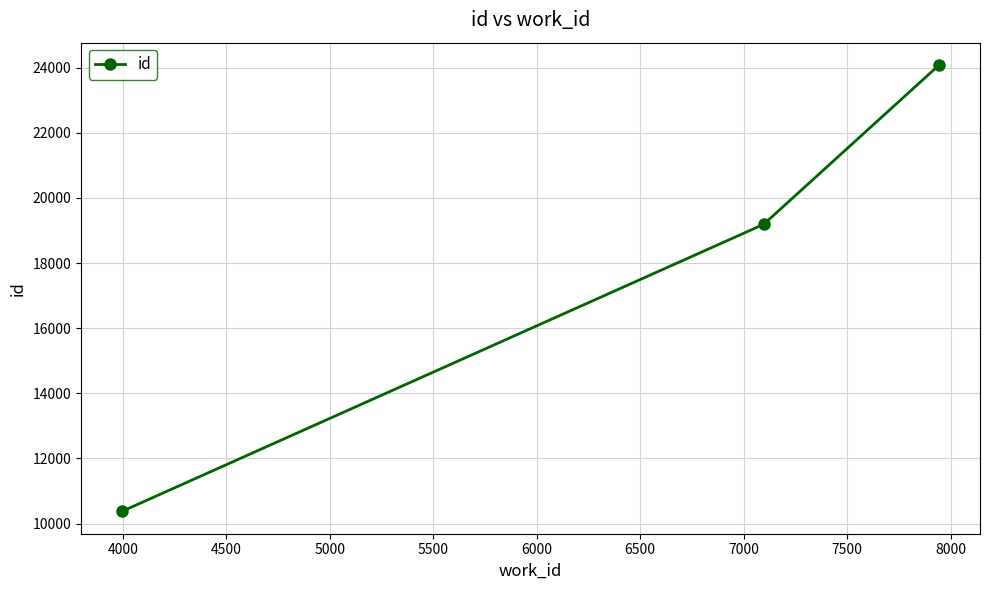

How many data points are less than 19191?

1